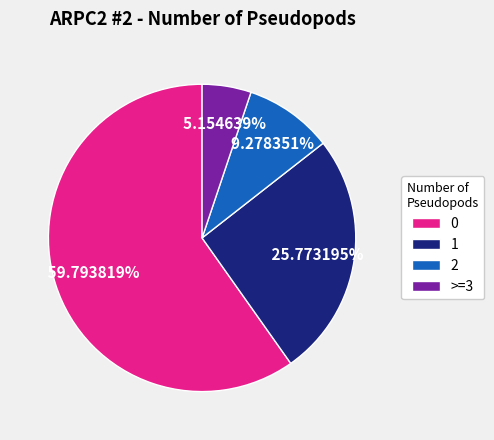

What portion of the pie excludes >=3?

94.8%